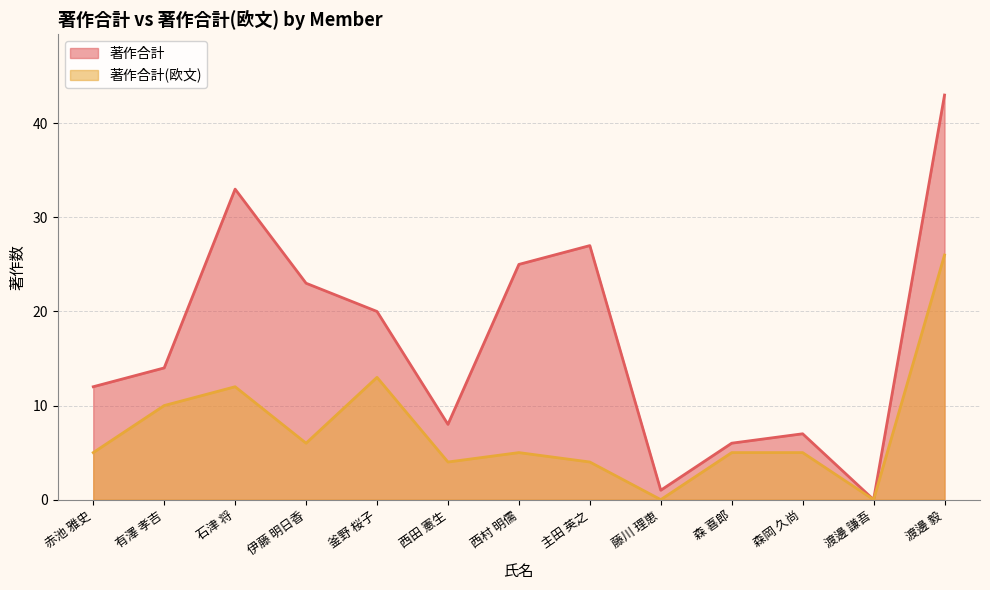

Which series has the widest spread of values?

著作合計